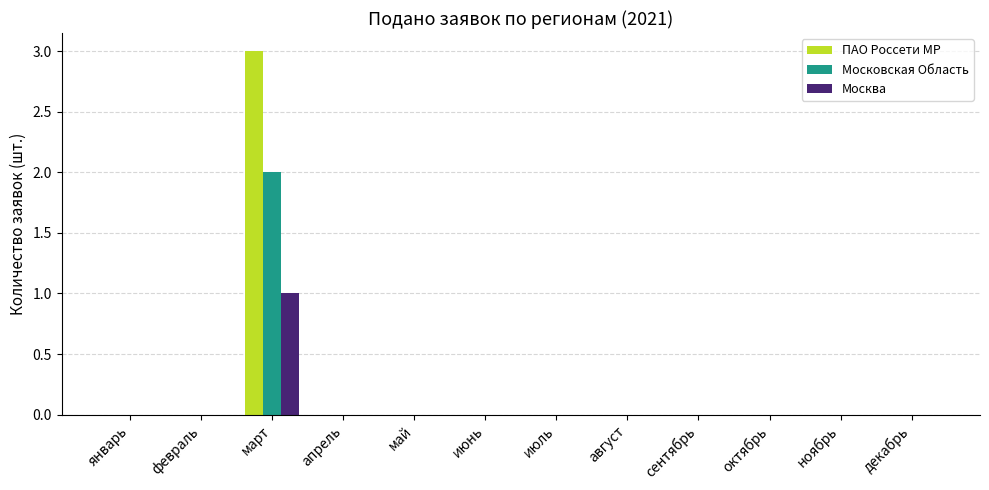

True or false: ПАО Россети МР has a value of -2 at апрель.

False